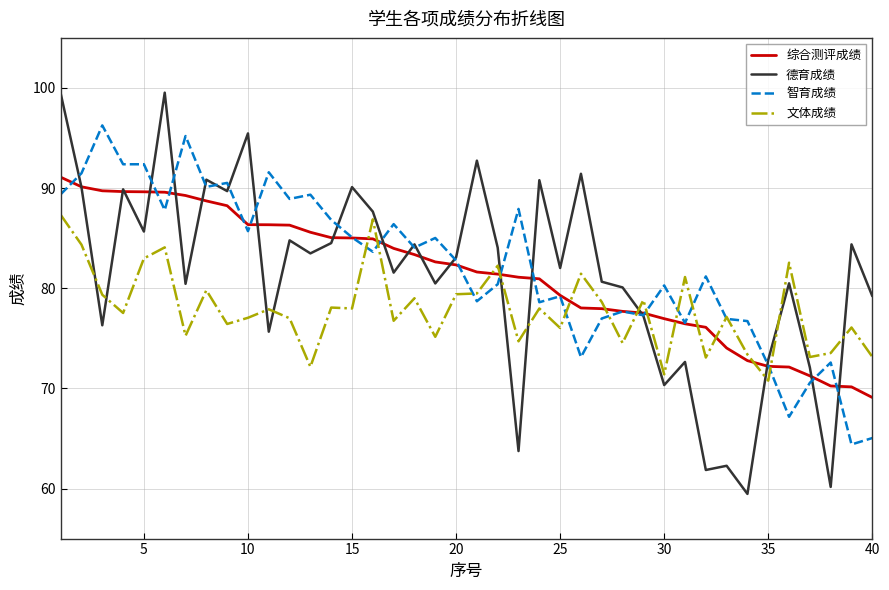

List the series in order of their peak value, highest first.

德育成绩, 智育成绩, 综合测评成绩, 文体成绩